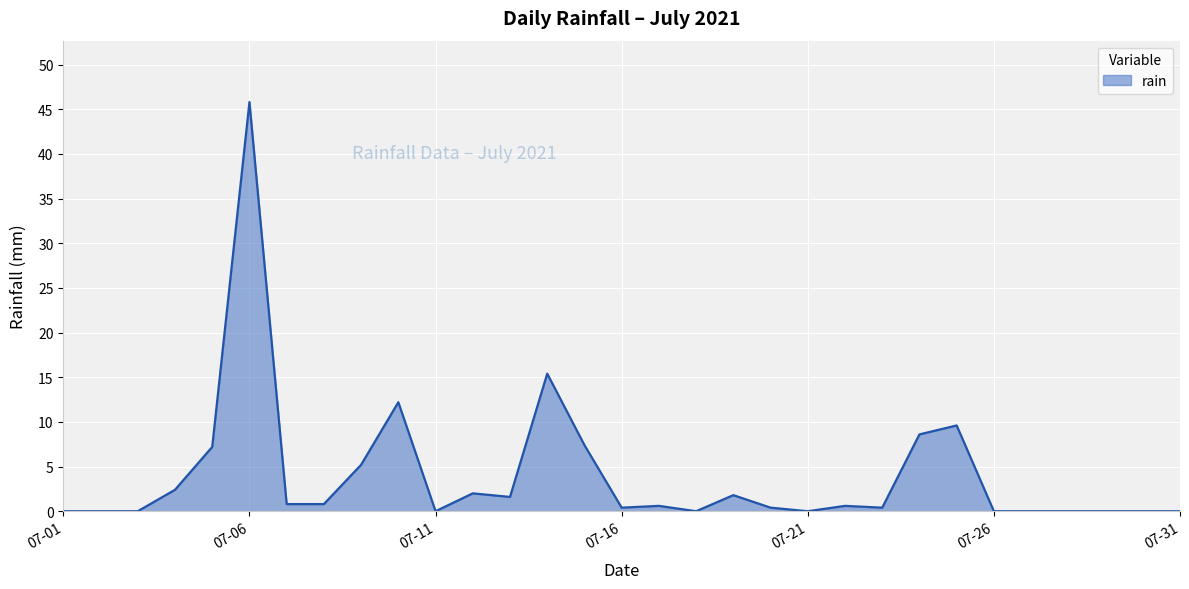

What is the greatest value displayed?

45.8